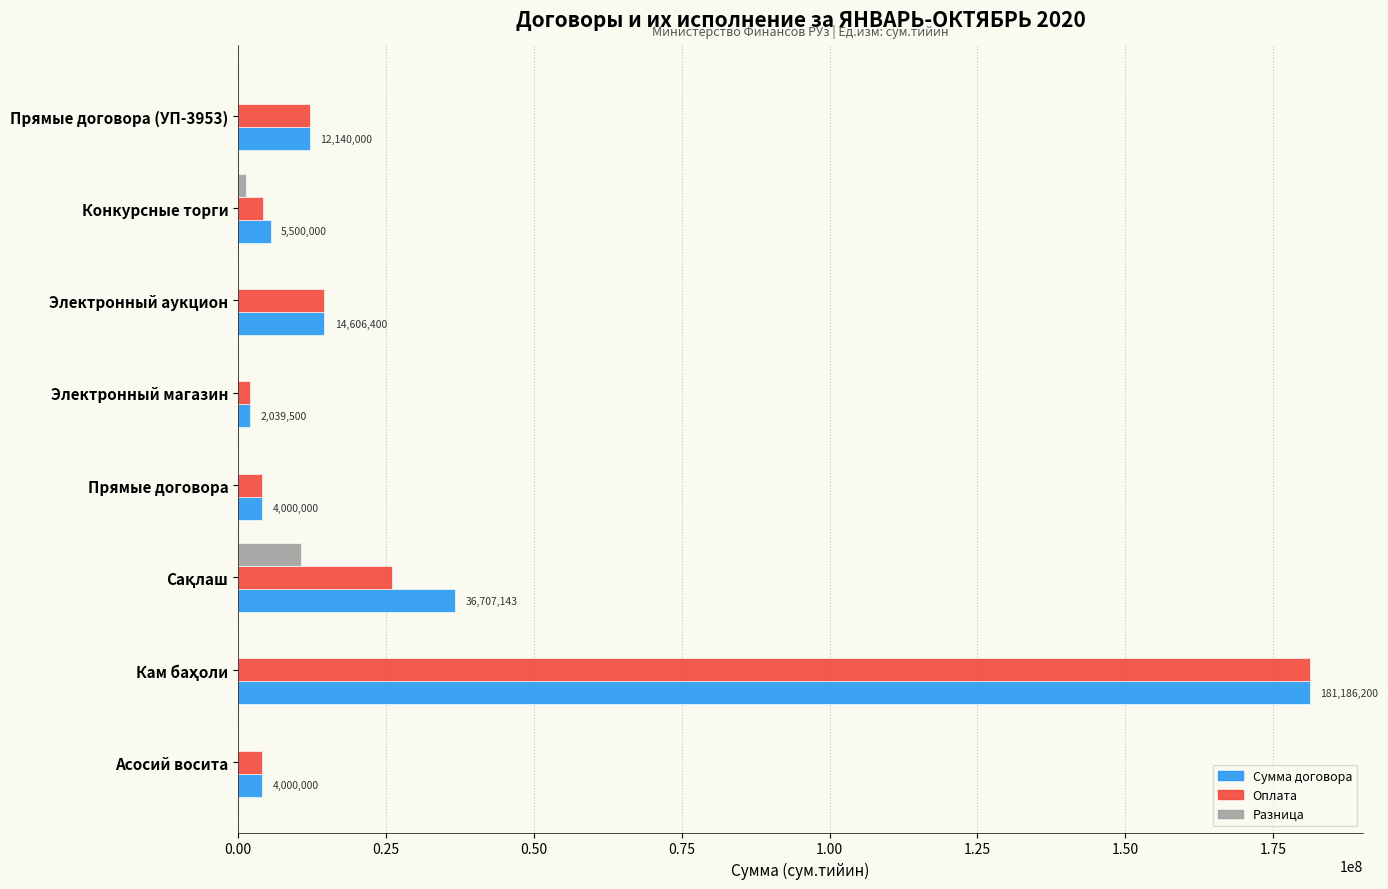

Is the value of Оплата at Асосий восита greater than the value of Разница at Асосий восита?

Yes